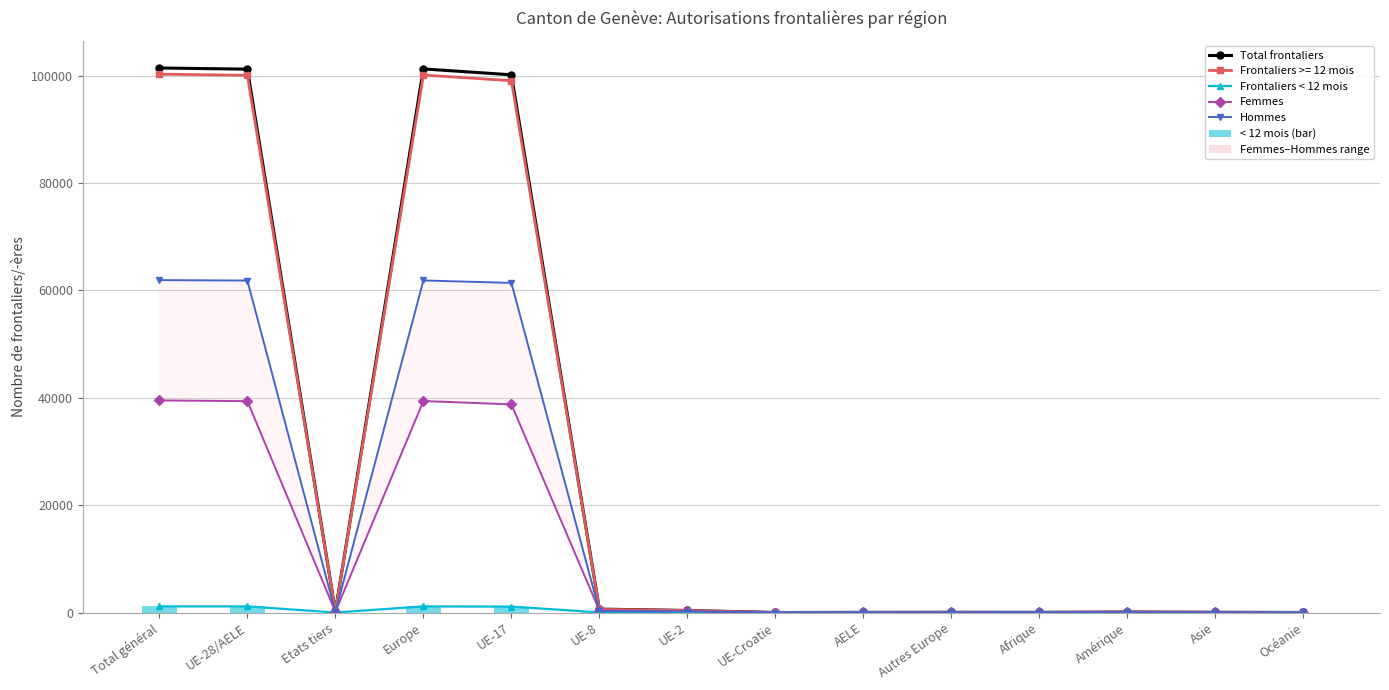

List the labels in order of Frontaliers < 12 mois value, smallest first.

UE-Croatie, AELE, Autres Europe, Amérique, Asie, Océanie, Etats tiers, Afrique, UE-2, UE-8, UE-17, UE-28/AELE, Europe, Total général